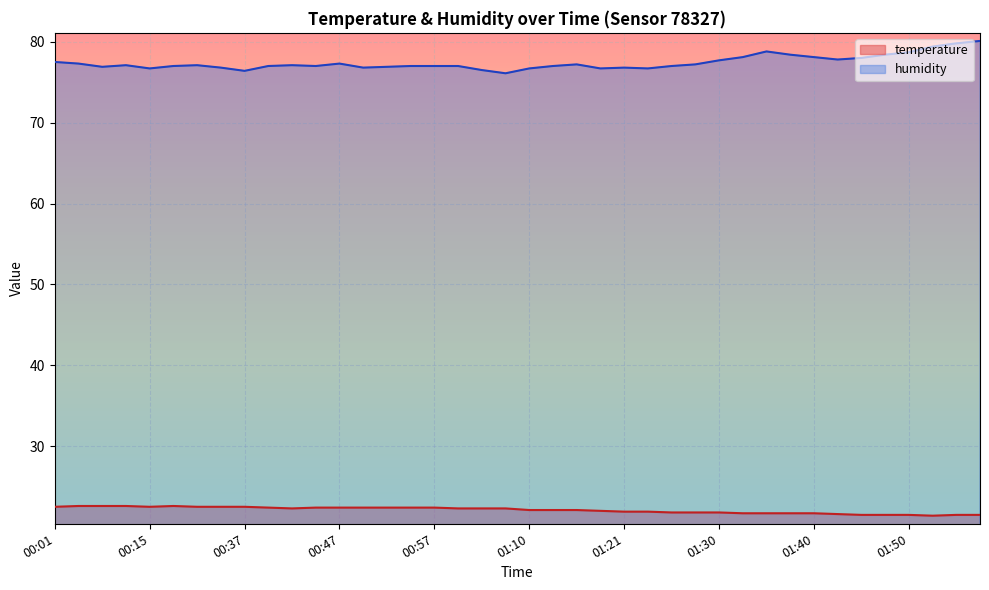

What position from the right is 01:28?

13